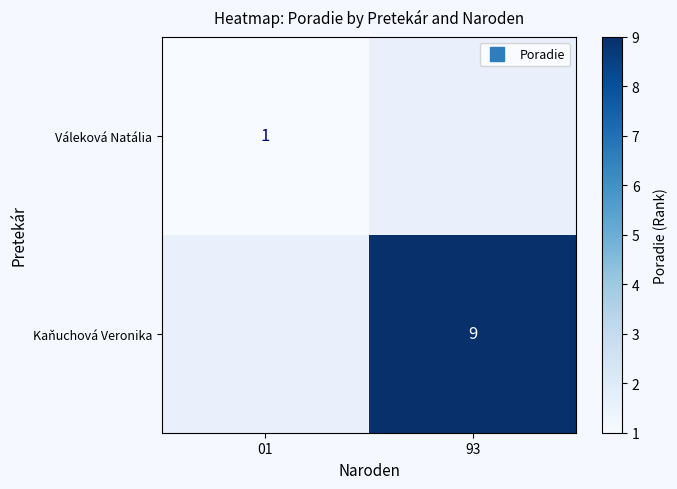

Where is Váleková Natália nearest to the value 1?

01